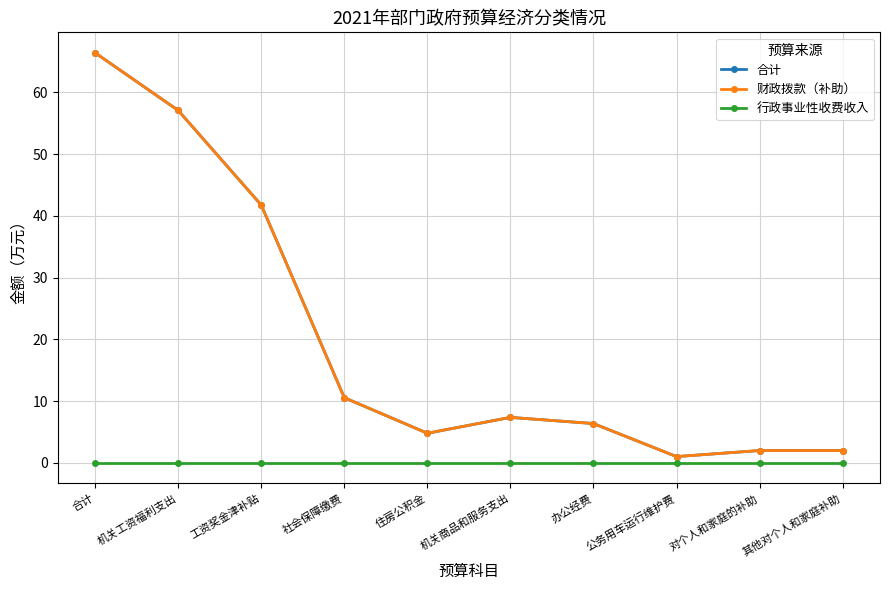

Where is the first local minimum for 财政拨款（补助）?

住房公积金